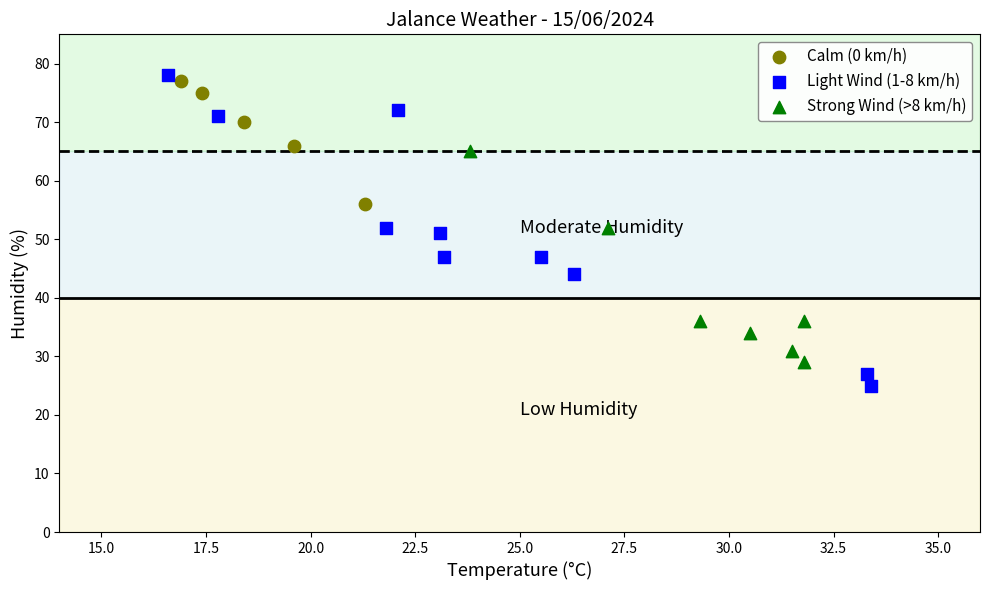

Which series reaches the minimum Y coordinate?

Light Wind (1-8 km/h)